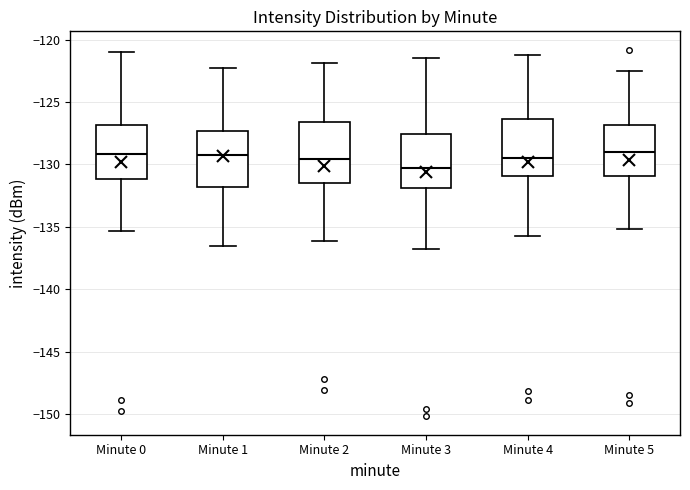

Where does the lower whisker of the box for Minute 4 end on the y-axis? The values are not printed on the chart, so give them approximately, as read against the axis.

-135.5